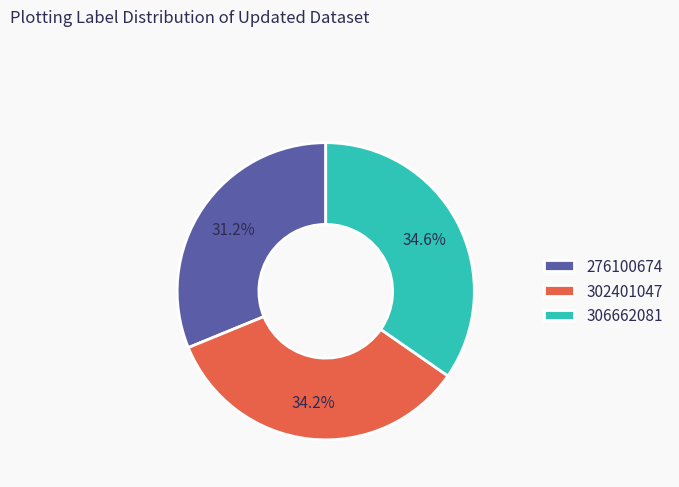

What percentage is NOT represented by 306662081?

65.4%